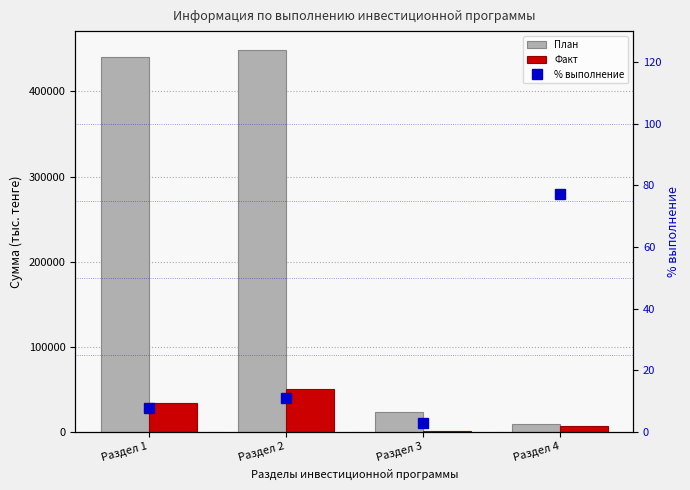

Which series has the largest total across all categories?

План